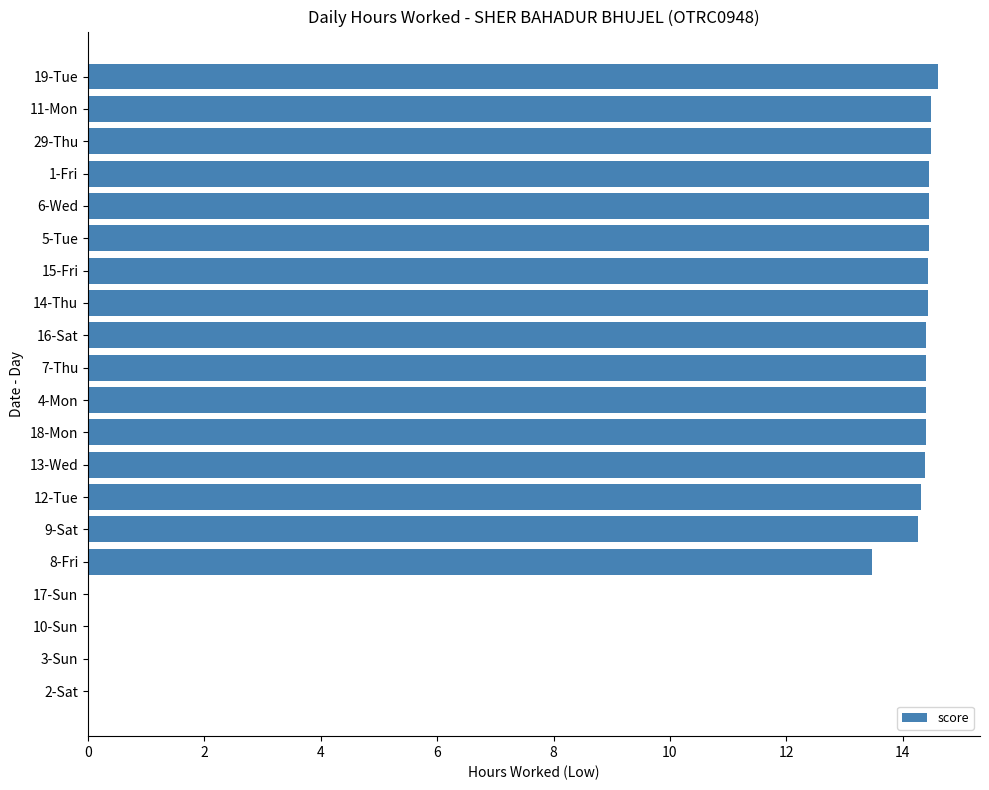

Are the bars horizontal?

Yes